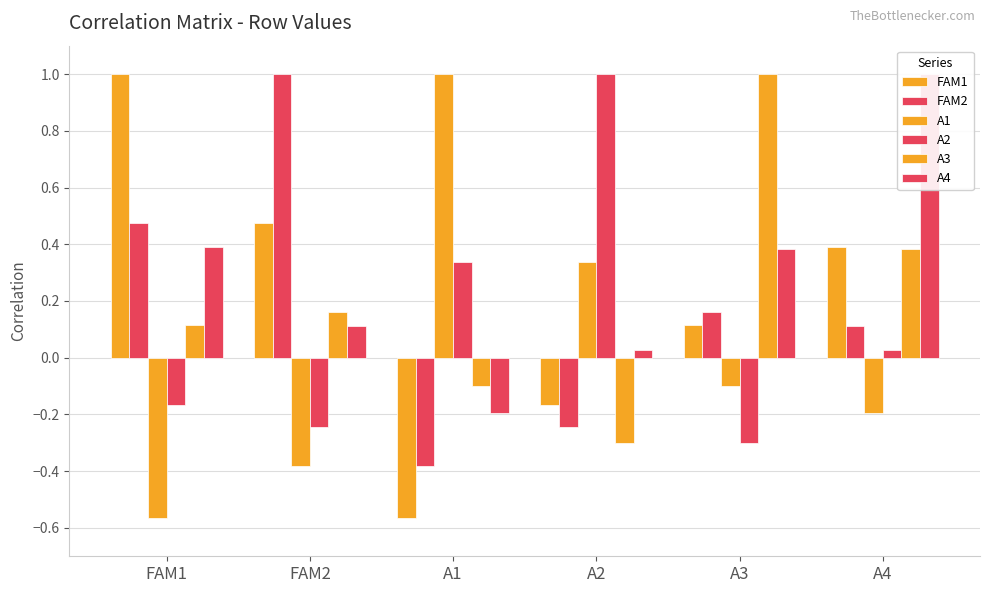

Reading right to left, what are all the values shown in this chart?

FAM1: 0.4	0.1	-0.2	-0.6	0.5	1.0
FAM2: 0.1	0.2	-0.2	-0.4	1.0	0.5
A1: -0.2	-0.1	0.3	1.0	-0.4	-0.6
A2: 0.0	-0.3	1.0	0.3	-0.2	-0.2
A3: 0.4	1.0	-0.3	-0.1	0.2	0.1
A4: 1.0	0.4	0.0	-0.2	0.1	0.4